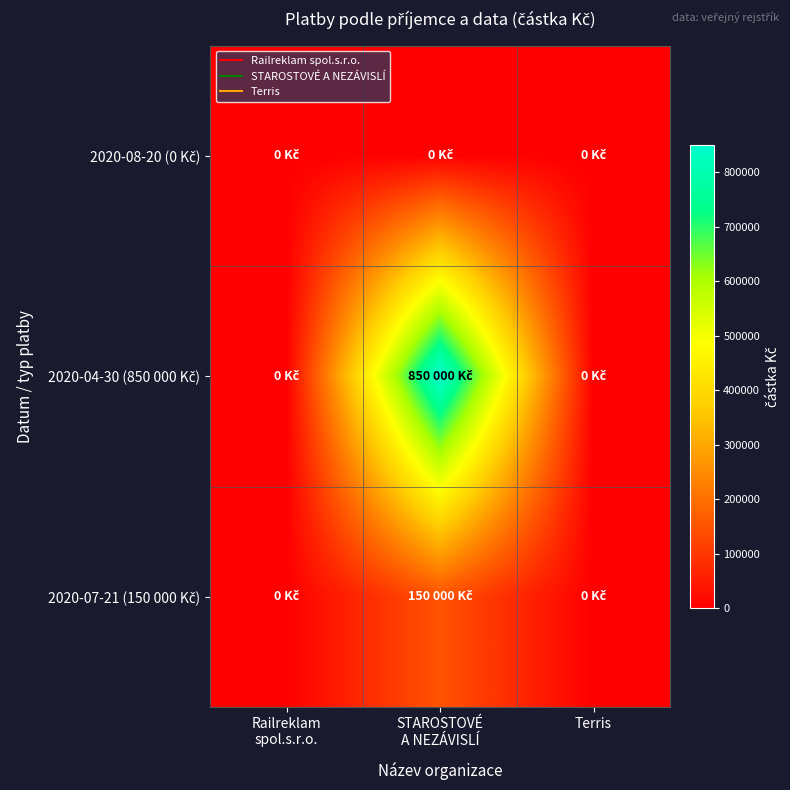

Which series has the largest total across all categories?

2020-04-30 (850 000 Kč)